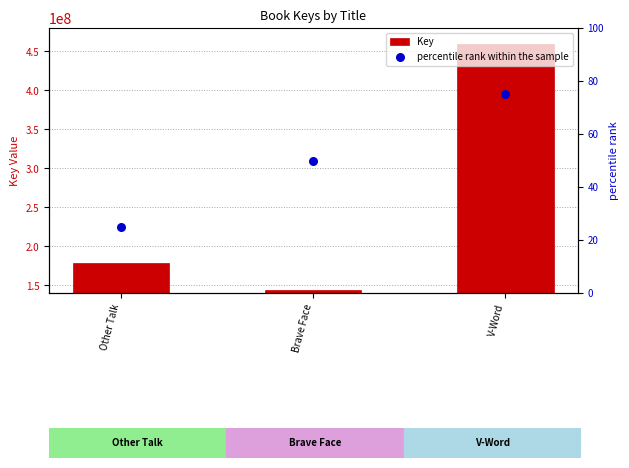

At how many categories does at least one series exceed 45365019?

3